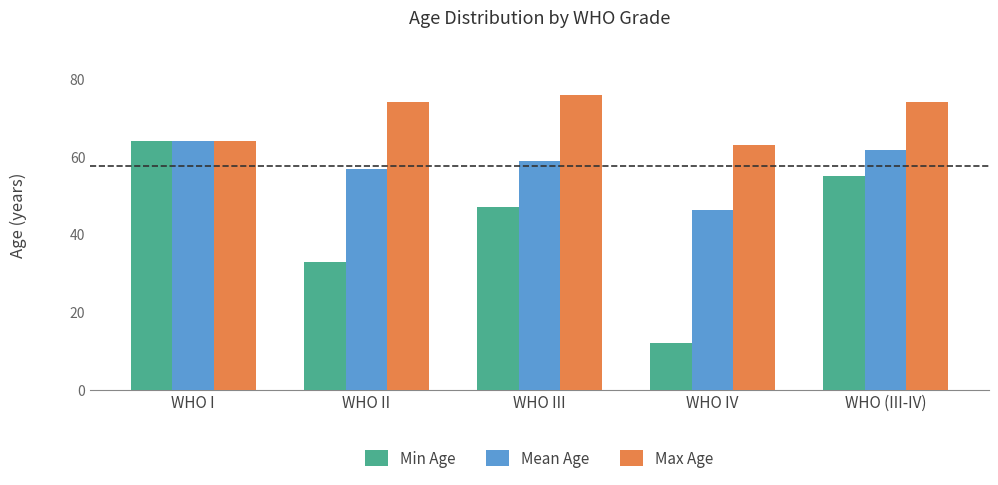

Reading right to left, transcribe all the data shown in this chart.

Min Age: 55.0	12.0	47.0	33.0	64.0
Mean Age: 61.8	46.4	58.9	56.8	64.0
Max Age: 74.0	63.0	76.0	74.0	64.0